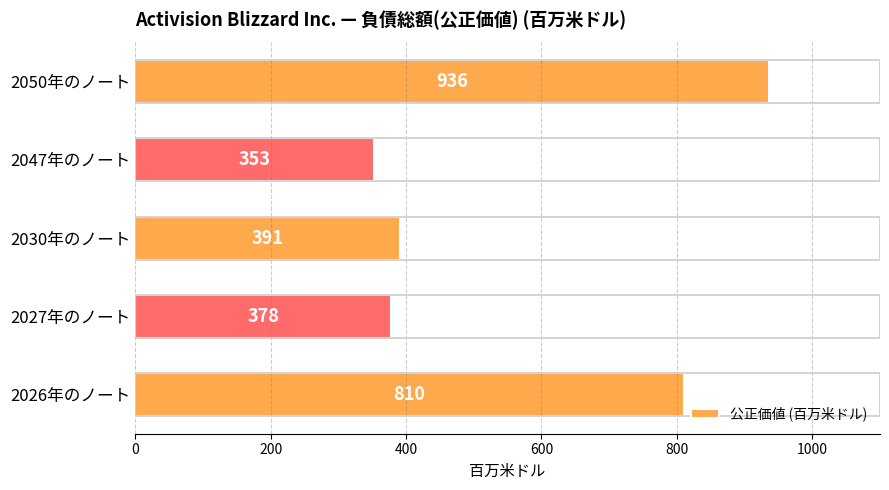

Rank the categories by value from highest to lowest.

2050年のノート, 2026年のノート, 2030年のノート, 2027年のノート, 2047年のノート